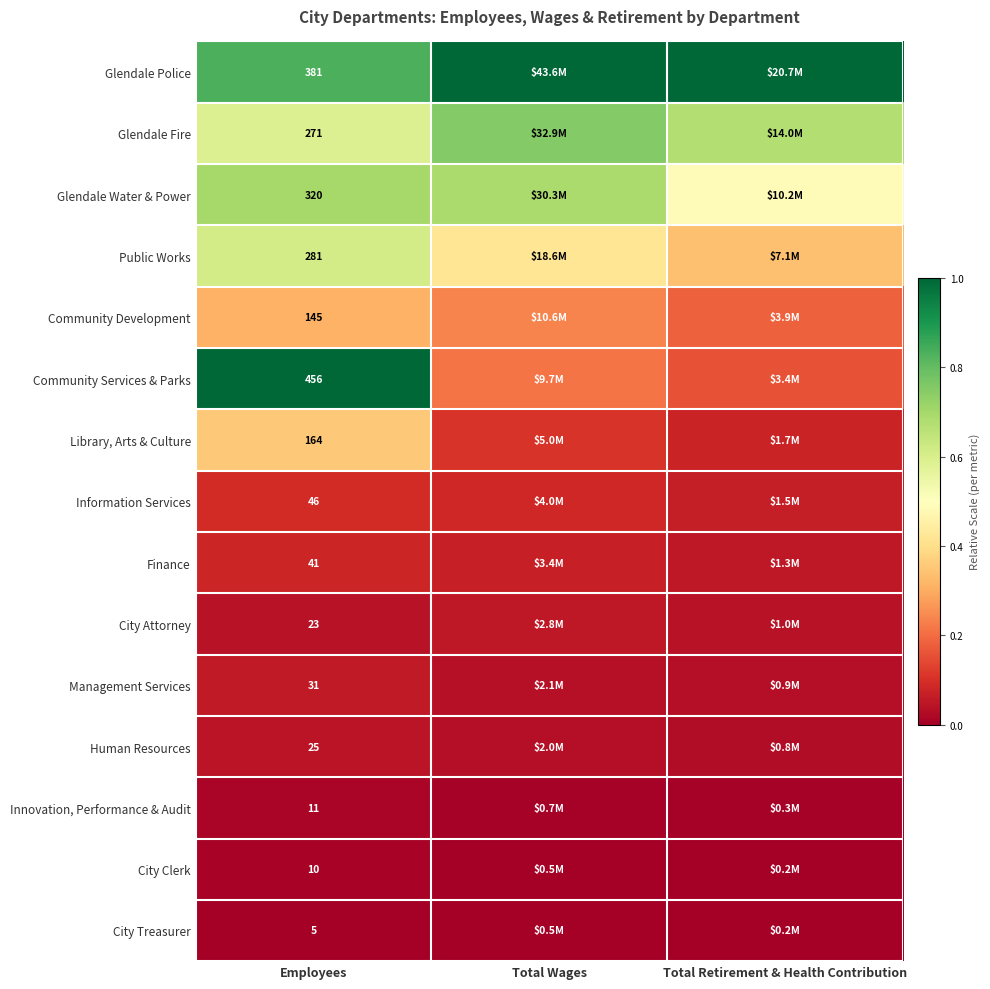

At how many categories does at least one series exceed 0?

3